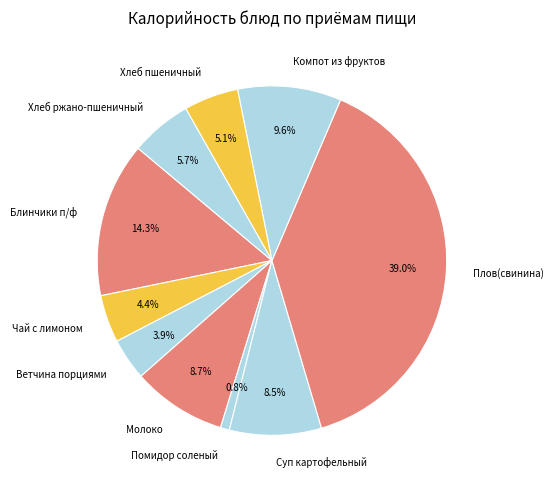

True or false: Помидор соленый accounts for 1% of the total.

True